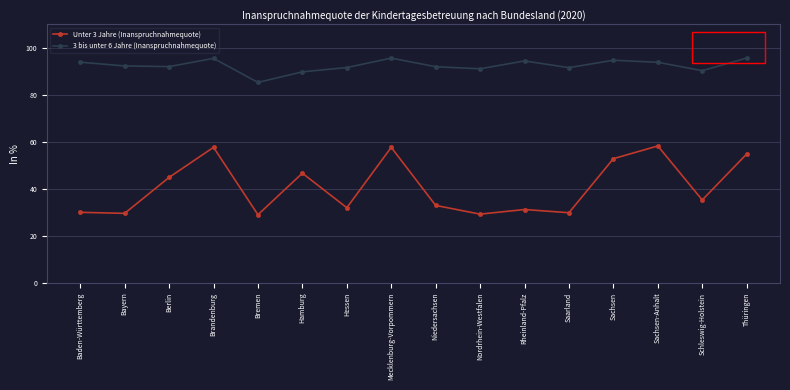

What value does the 3 bis unter 6 Jahre (Inanspruchnahmequote) series have at Hessen?

91.6